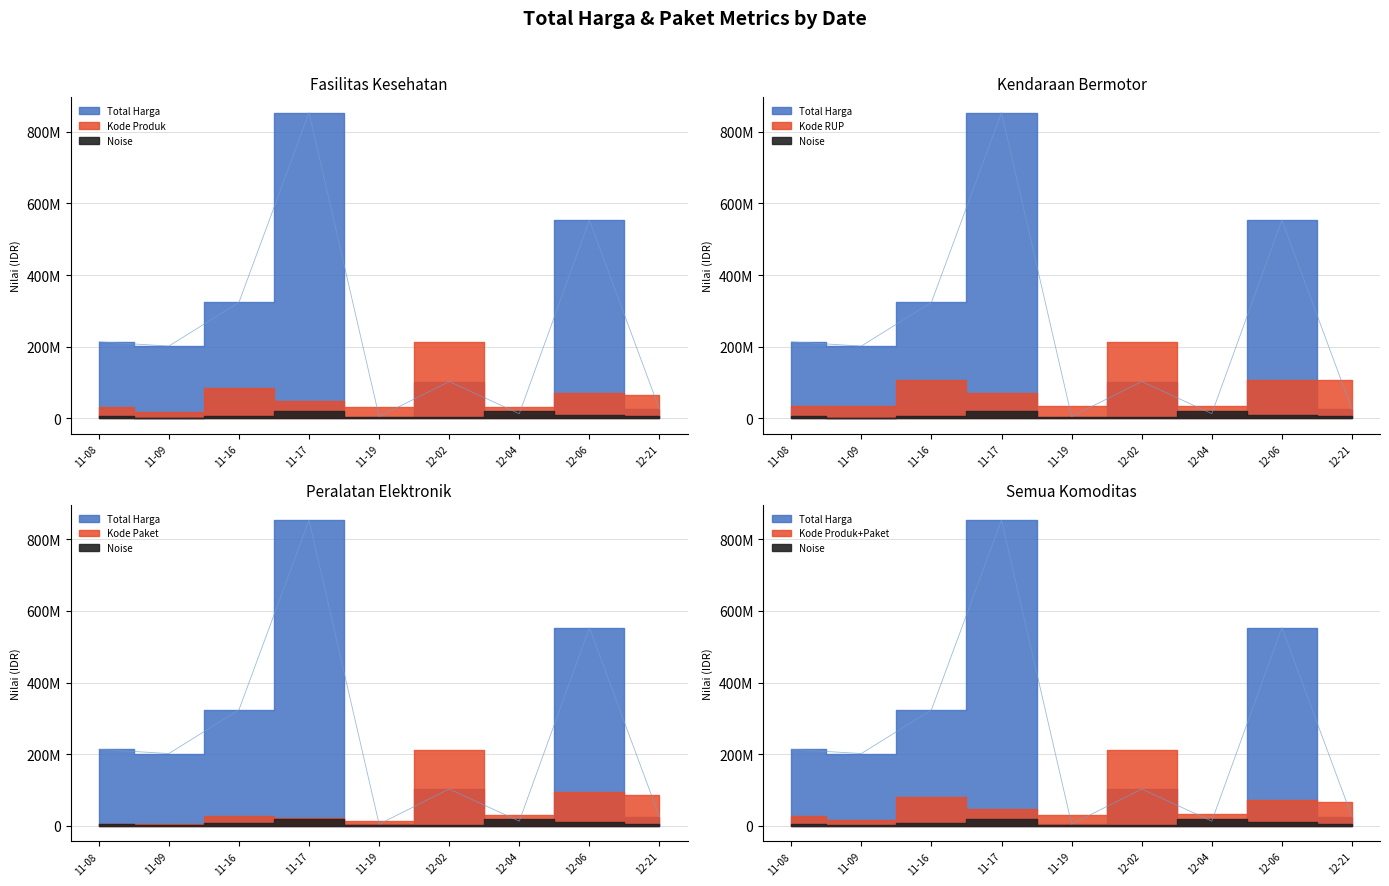

Between 2021-11-17 and 2021-12-06, which series saw the biggest shift?

Total Harga